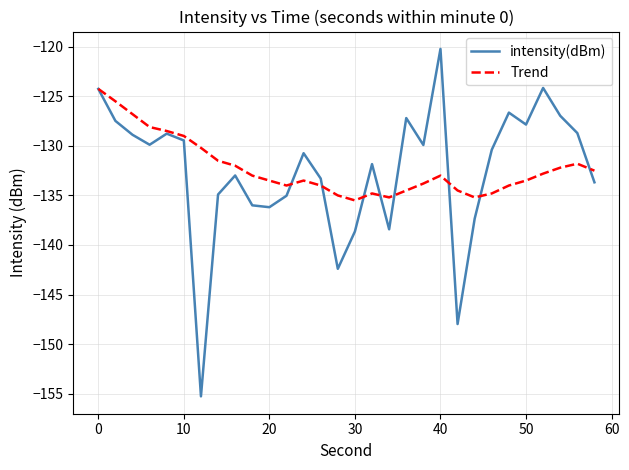

True or false: Trend and intensity(dBm) cross at least once.

True